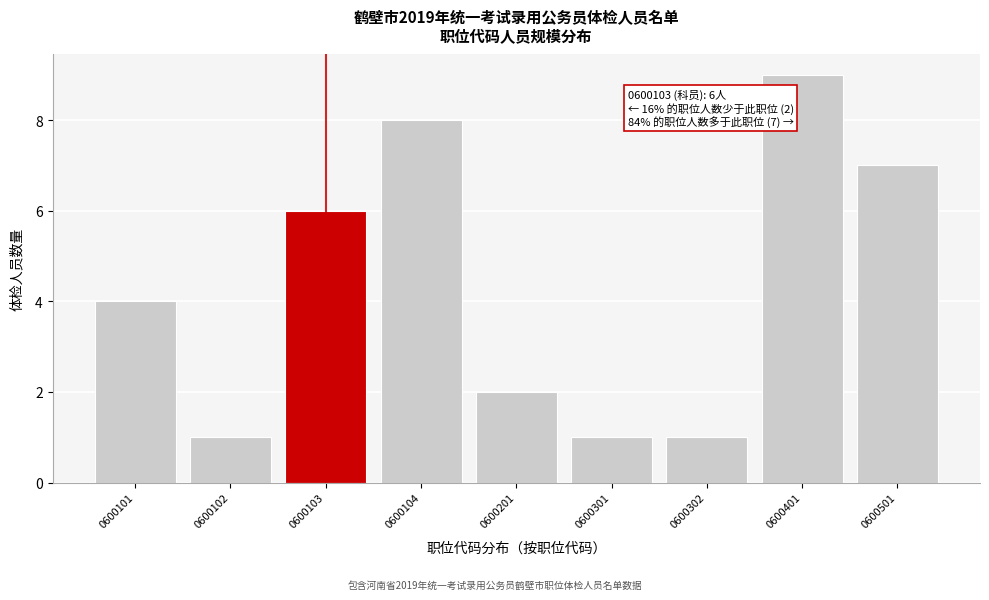

Reading left to right, transcribe all the data shown in this chart.

0600101=4	0600102=1	0600103=6	0600104=8	0600201=2	0600301=1	0600302=1	0600401=9	0600501=7